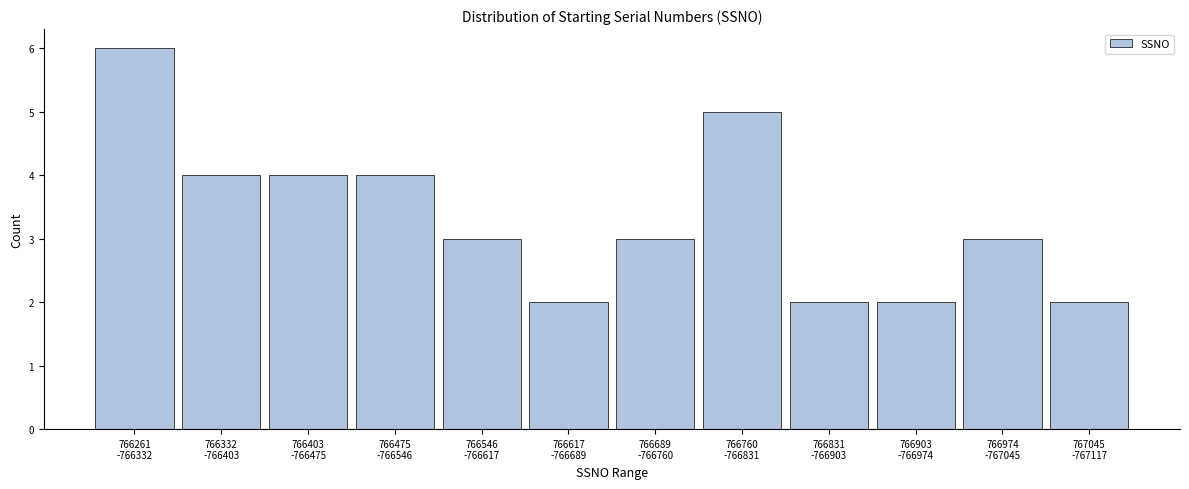

Reading right to left, list all the values displayed in this chart.

2	3	2	2	5	3	2	3	4	4	4	6